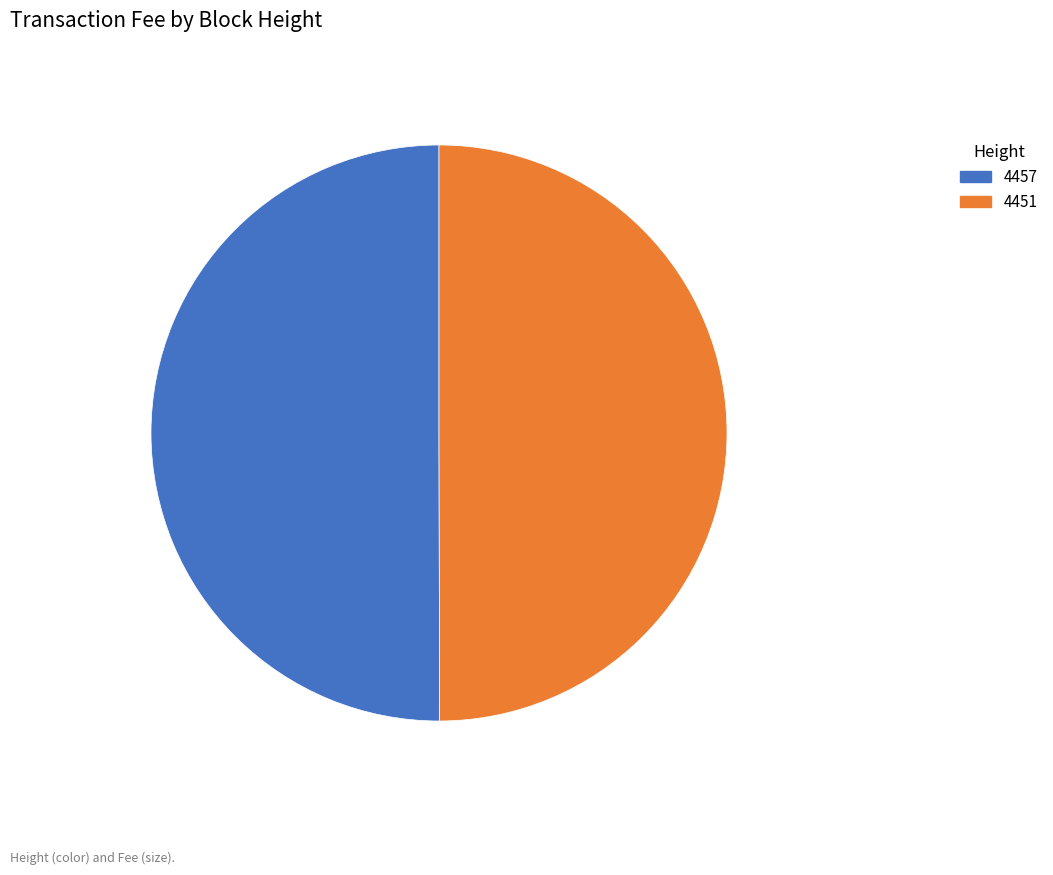

True or false: 4457 accounts for 40% of the total.

False